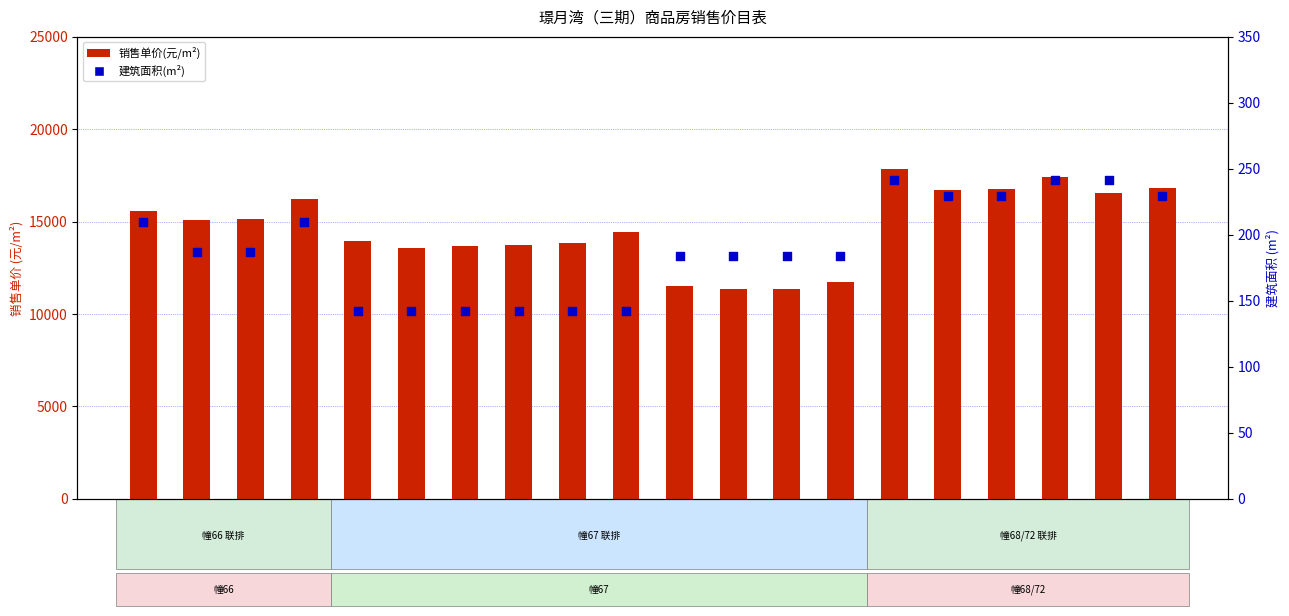

Which series reaches the maximum Y coordinate?

销售单价(元/m²)